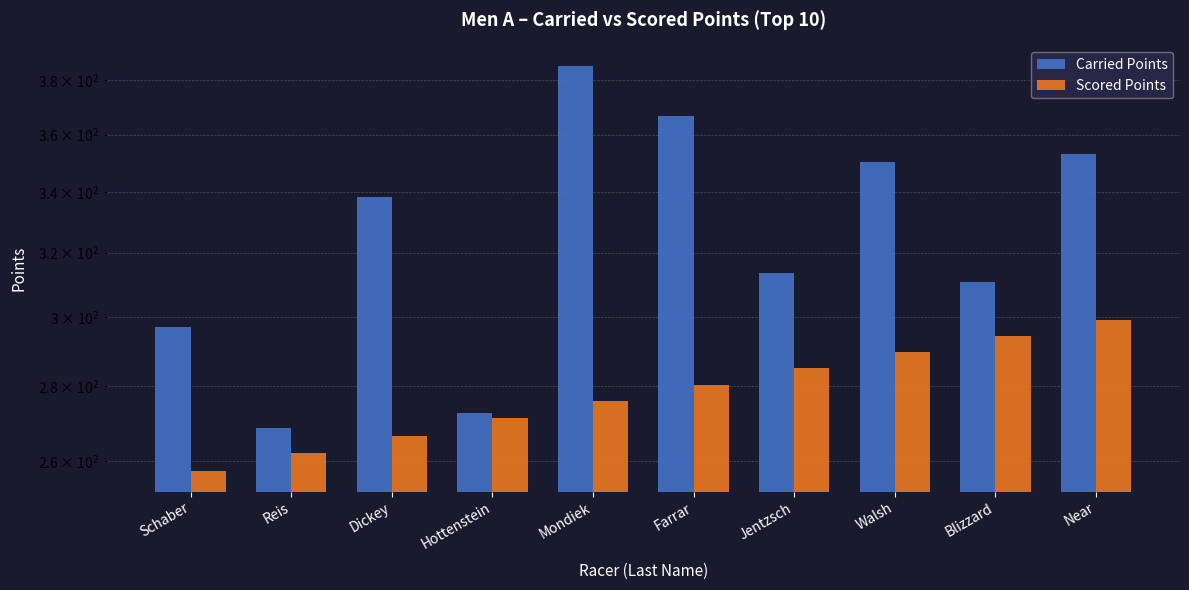

What is the minimum value shown in the chart?

257.3